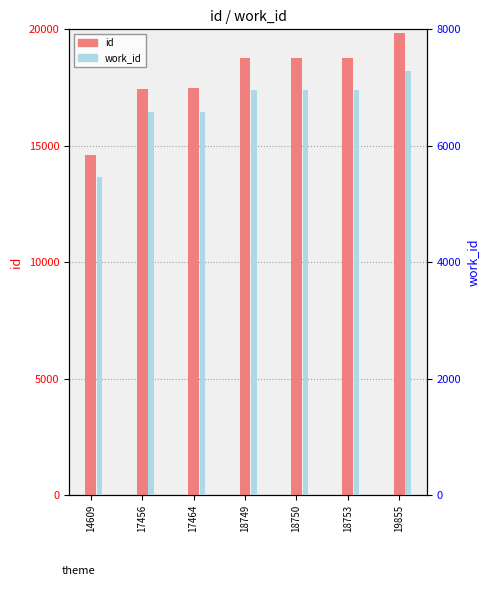

Is the value of work_id at 19855 greater than the value of id at 19855?

No